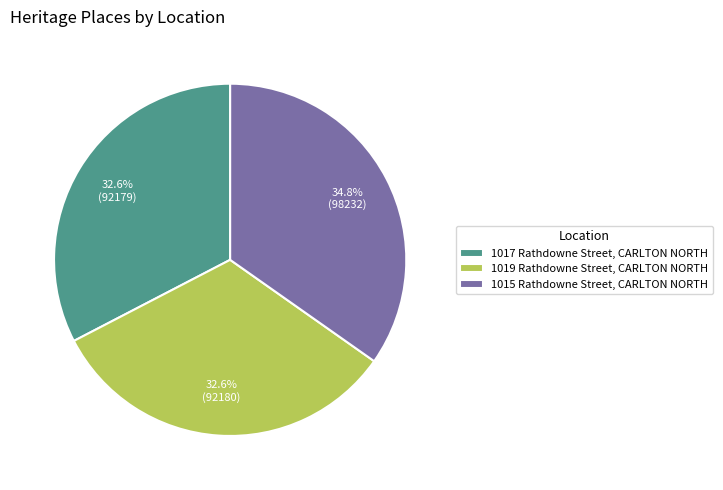

What is the ratio of the value at 1019 Rathdowne Street, CARLTON NORTH to the value at 1017 Rathdowne Street, CARLTON NORTH?

1.0